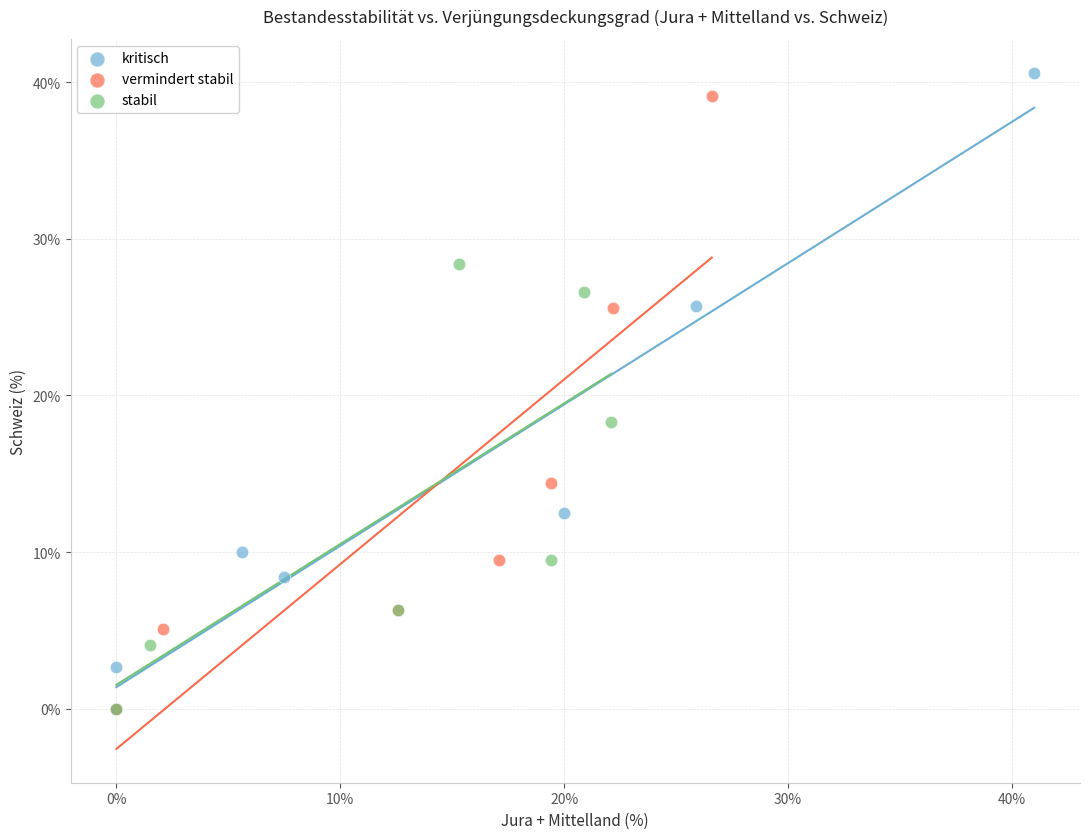

Which series has the widest spread of Y values?

kritisch